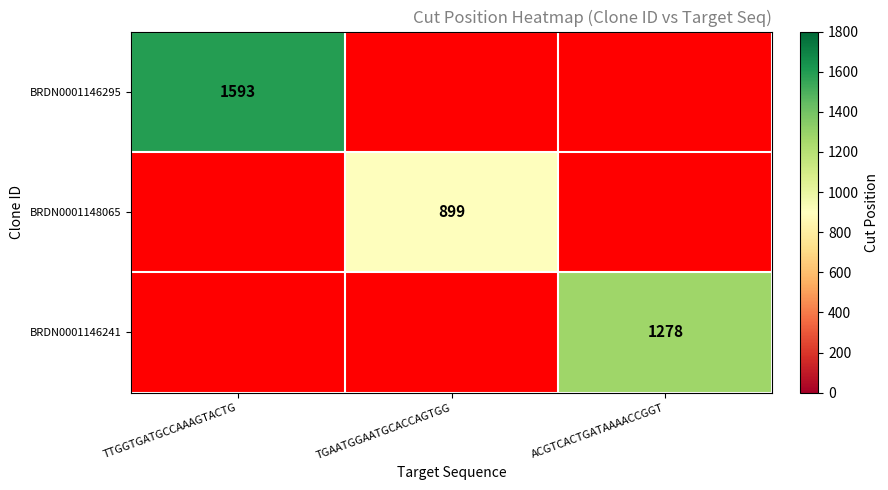

True or false: BRDN0001146241 has a value of 531 at ACGTCACTGATAAAACCGGT.

False